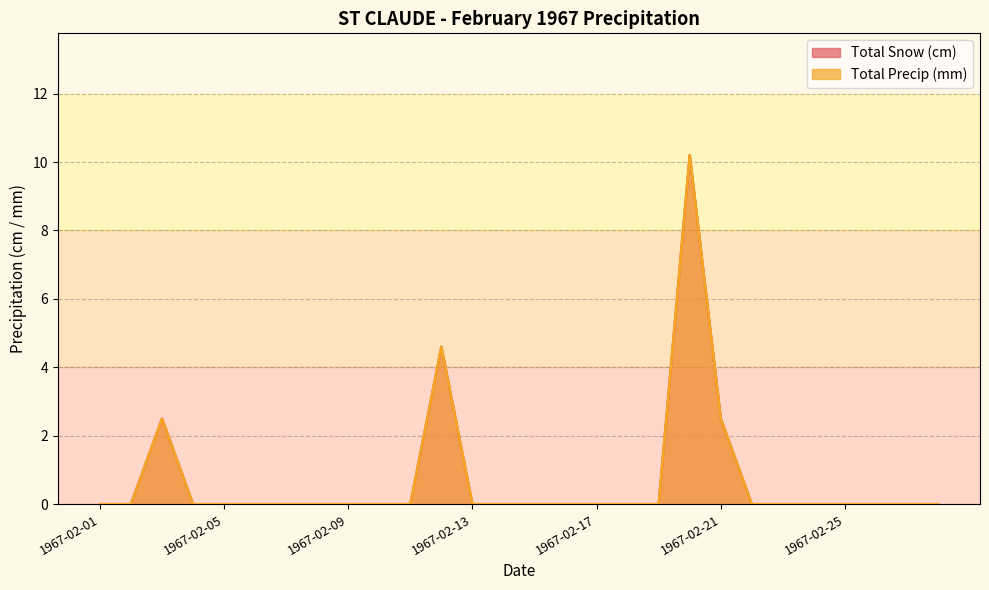

Reading right to left, what are all the values shown in this chart?

Total Snow (cm): 1967-02-28=0.0	1967-02-27=0.0	1967-02-26=0.0	1967-02-25=0.0	1967-02-24=0.0	1967-02-23=0.0	1967-02-22=0.0	1967-02-21=2.5	1967-02-20=10.2	1967-02-19=0.0	1967-02-18=0.0	1967-02-17=0.0	1967-02-16=0.0	1967-02-15=0.0	1967-02-14=0.0	1967-02-13=0.0	1967-02-12=4.6	1967-02-11=0.0	1967-02-10=0.0	1967-02-09=0.0	1967-02-08=0.0	1967-02-07=0.0	1967-02-06=0.0	1967-02-05=0.0	1967-02-04=0.0	1967-02-03=2.5	1967-02-02=0.0	1967-02-01=0.0
Total Precip (mm): 1967-02-28=0.0	1967-02-27=0.0	1967-02-26=0.0	1967-02-25=0.0	1967-02-24=0.0	1967-02-23=0.0	1967-02-22=0.0	1967-02-21=2.5	1967-02-20=10.2	1967-02-19=0.0	1967-02-18=0.0	1967-02-17=0.0	1967-02-16=0.0	1967-02-15=0.0	1967-02-14=0.0	1967-02-13=0.0	1967-02-12=4.6	1967-02-11=0.0	1967-02-10=0.0	1967-02-09=0.0	1967-02-08=0.0	1967-02-07=0.0	1967-02-06=0.0	1967-02-05=0.0	1967-02-04=0.0	1967-02-03=2.5	1967-02-02=0.0	1967-02-01=0.0